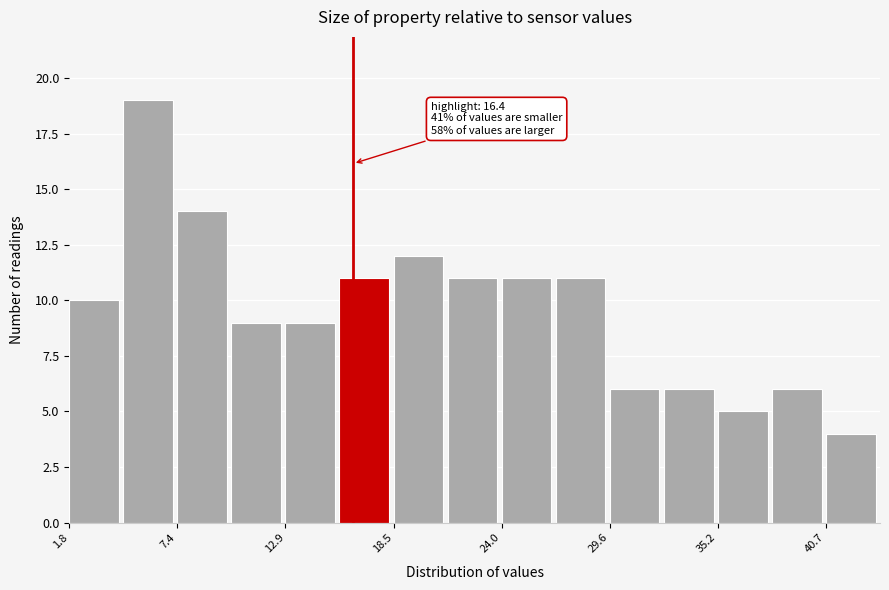

Around what value on the x-axis is the tallest bar? Give the approximate position of its centre, as read against the axis.

6